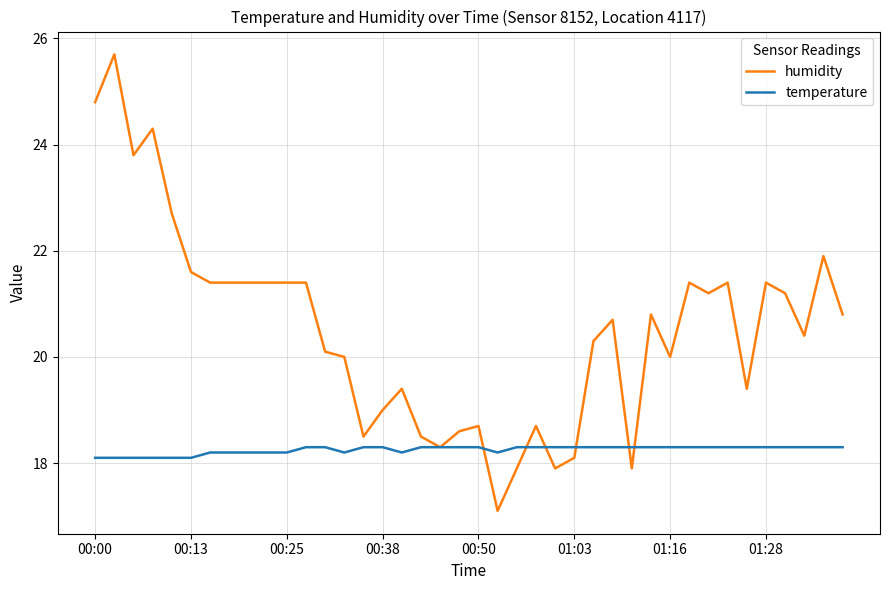

How many distinct data groups are displayed?

2